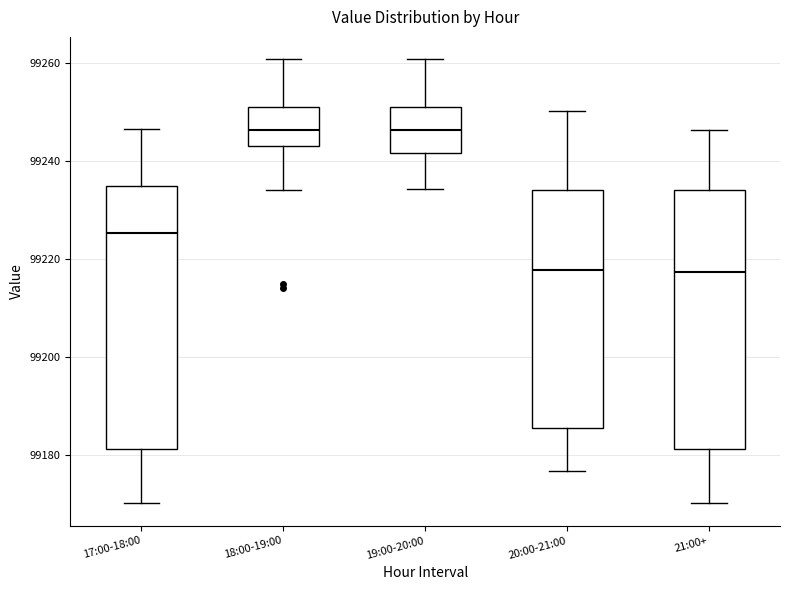

Reading left to right, transcribe this box plot: for each box, give where its median line is, the range the box spans, and where its two whiskers end, as read against the y-axis. The values are not printed on the chart, so give them approximately, as read against the axis.

17:00-18:00: median 99226, box 99182 to 99234, whiskers 99170 to 99246
18:00-19:00: median 99246, box 99244 to 99250, whiskers 99234 to 99260
19:00-20:00: median 99246, box 99242 to 99250, whiskers 99234 to 99260
20:00-21:00: median 99218, box 99186 to 99234, whiskers 99176 to 99250
21:00+: median 99218, box 99182 to 99234, whiskers 99170 to 99246